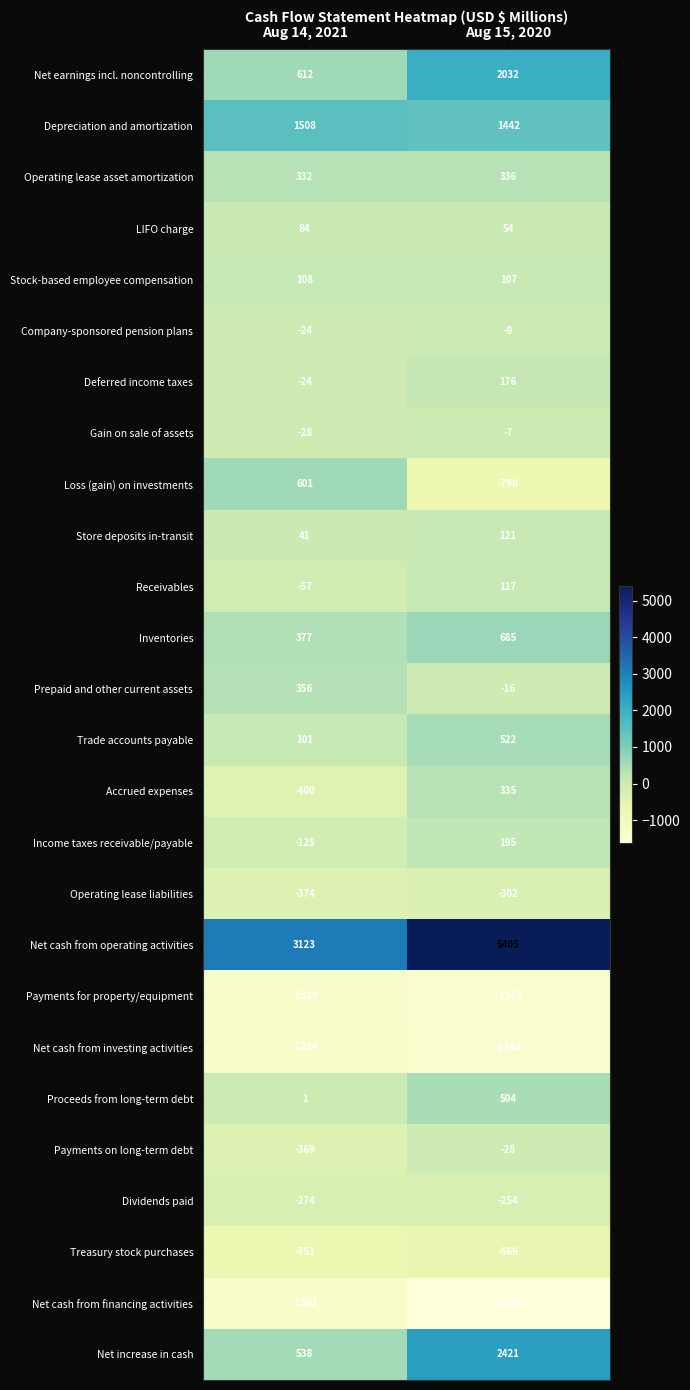

The Inventories series shows 670 at Aug 14, 2021. True or false?

False